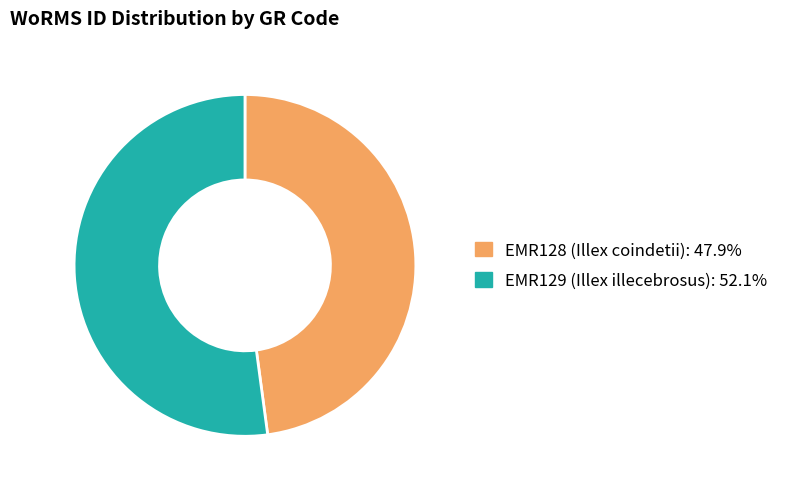

What is the majority slice?

EMR129 (Illex illecebrosus)